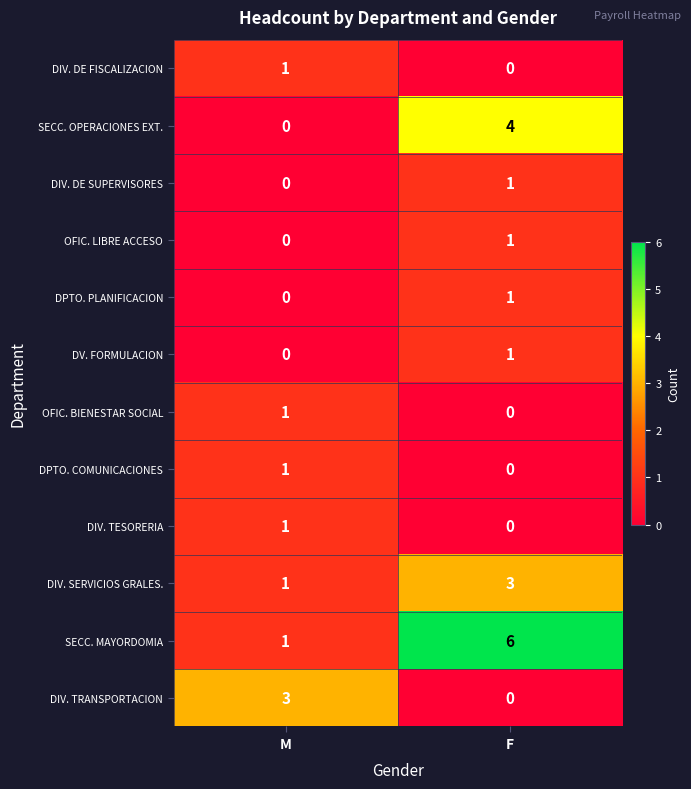

Is the value of DIV. TRANSPORTACION at F greater than the value of DIV. SERVICIOS GRALES. at M?

No